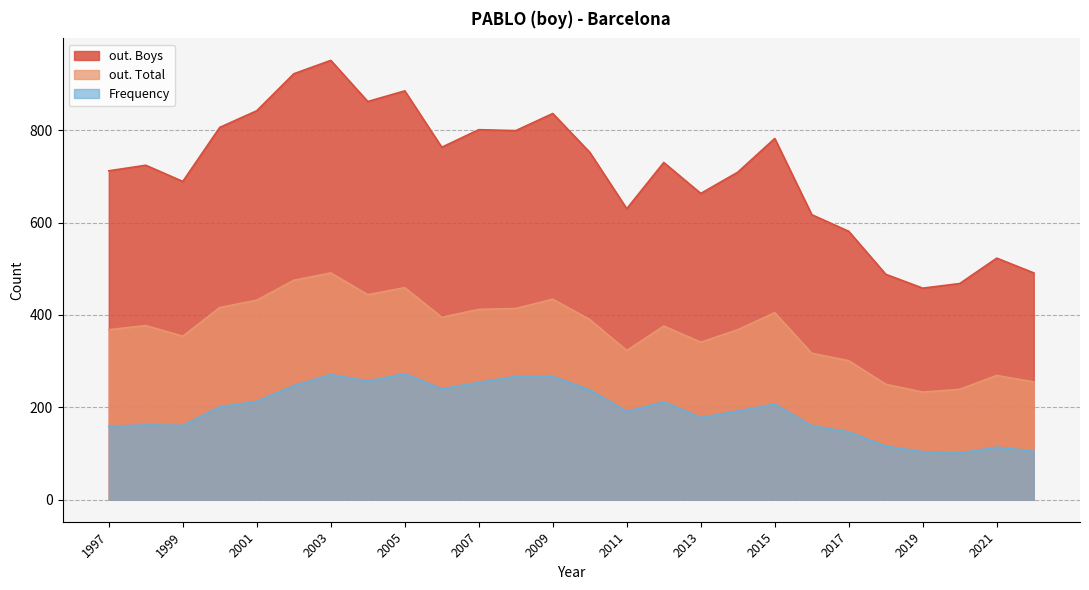

List the labels in order of out. Boys value, smallest first.

2019, 2020, 2018, 2022, 2021, 2017, 2016, 2011, 2013, 1999, 2014, 1997, 1998, 2012, 2010, 2006, 2015, 2008, 2007, 2000, 2009, 2001, 2004, 2005, 2002, 2003